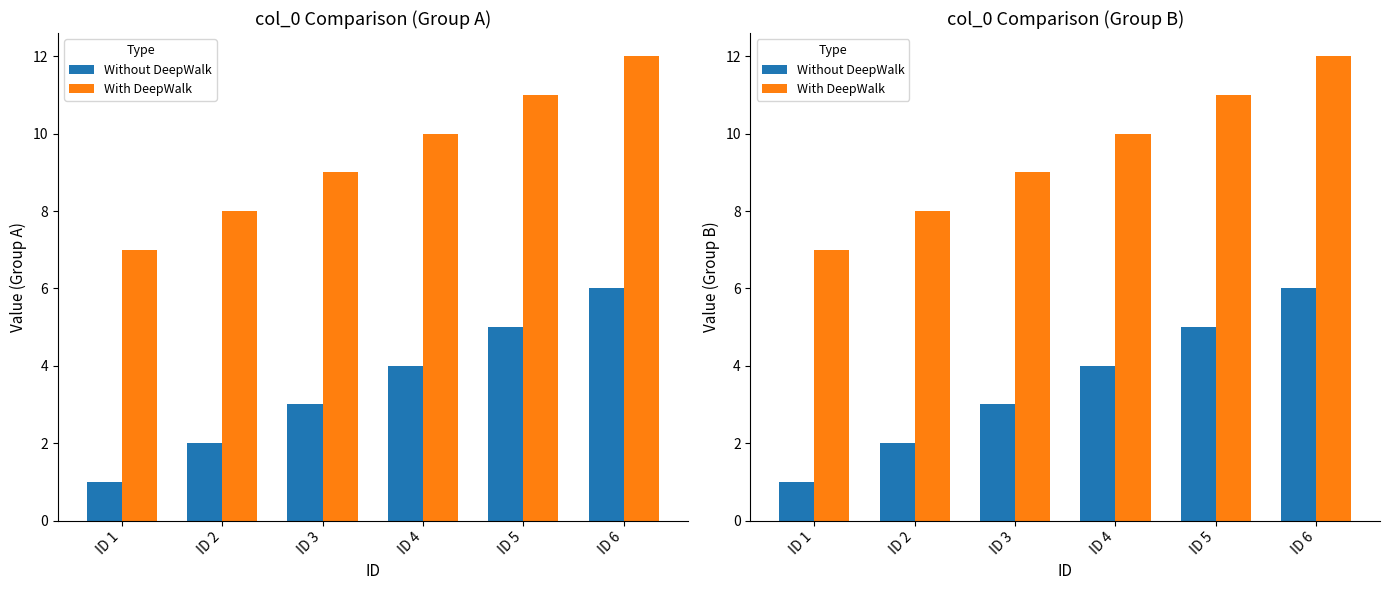

Rank the series by their maximum value, from lowest to highest.

Without DeepWalk, With DeepWalk